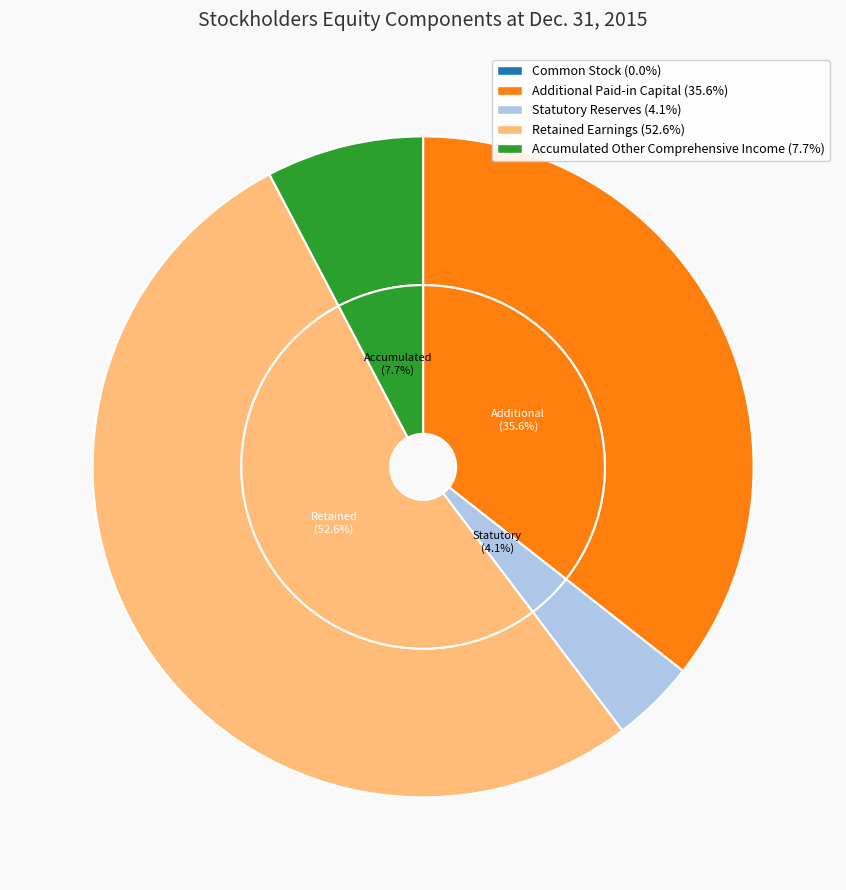

Combined, do Statutory Reserves and Retained Earnings account for over 50%?

Yes